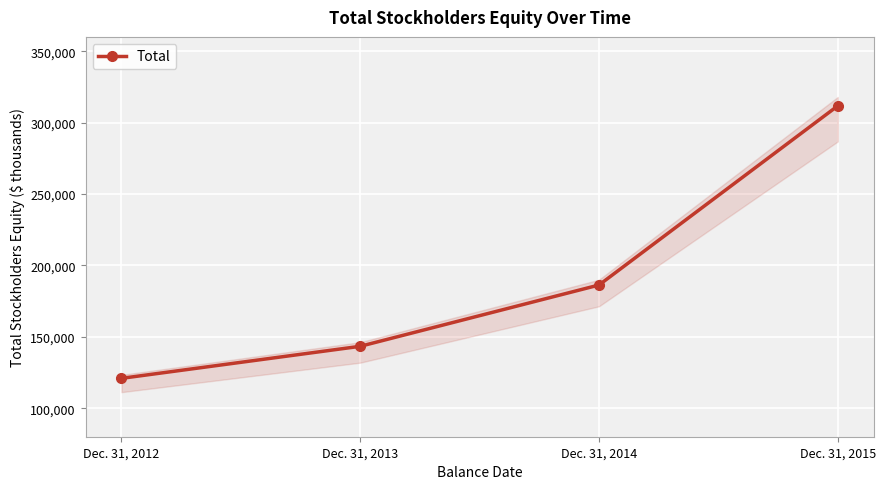

Count the values in the range 143324 to 311698.

3